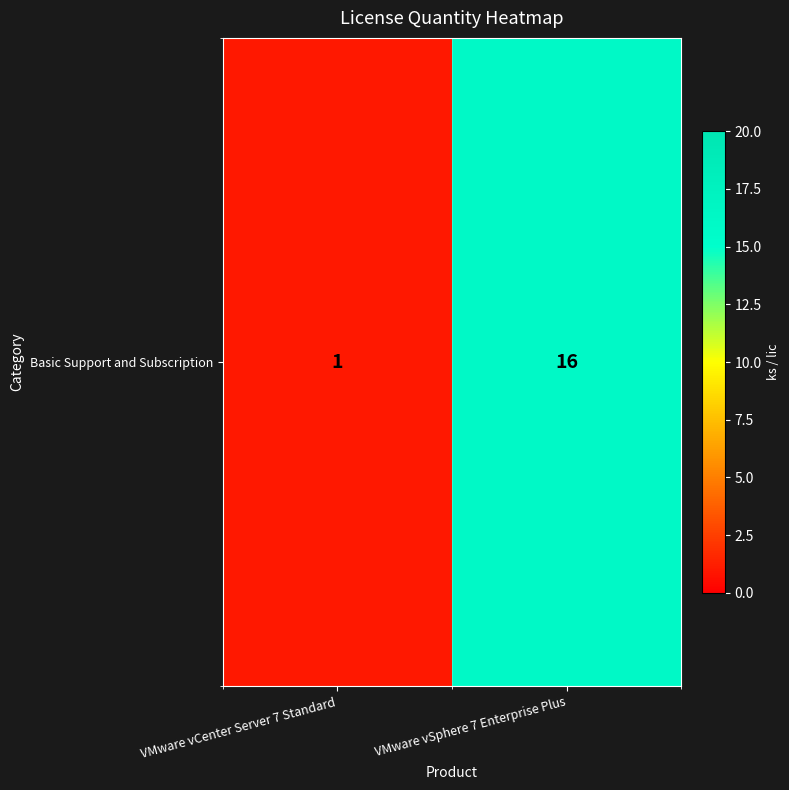

How many values are below 16?

1